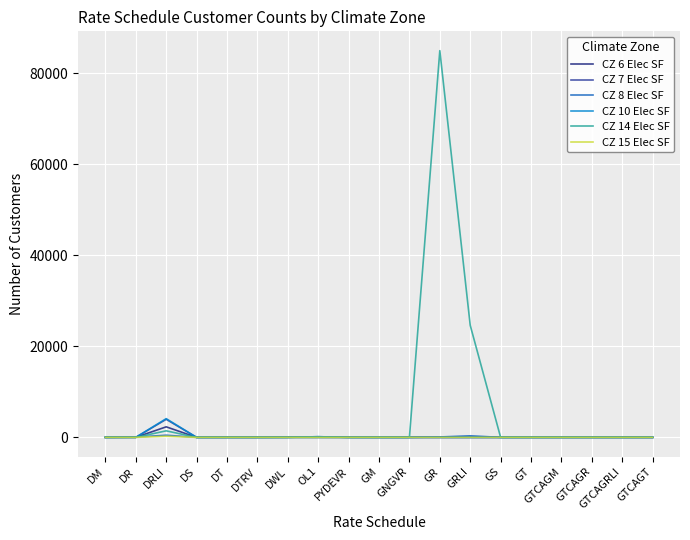

Which series has the largest total across all categories?

CZ 14 Elec SF